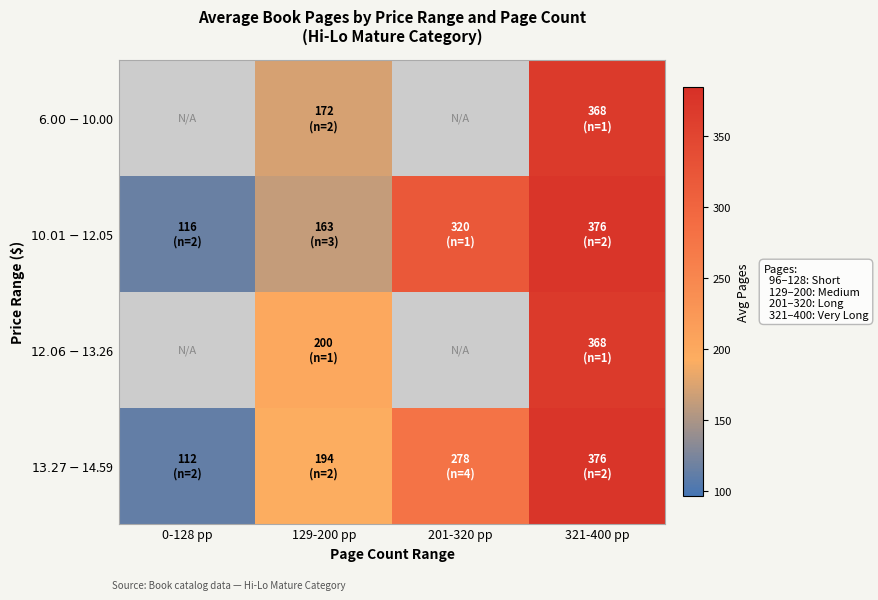

The value of $6.00-$10.00 at 321-400 pp is 368.0. True or false?

True